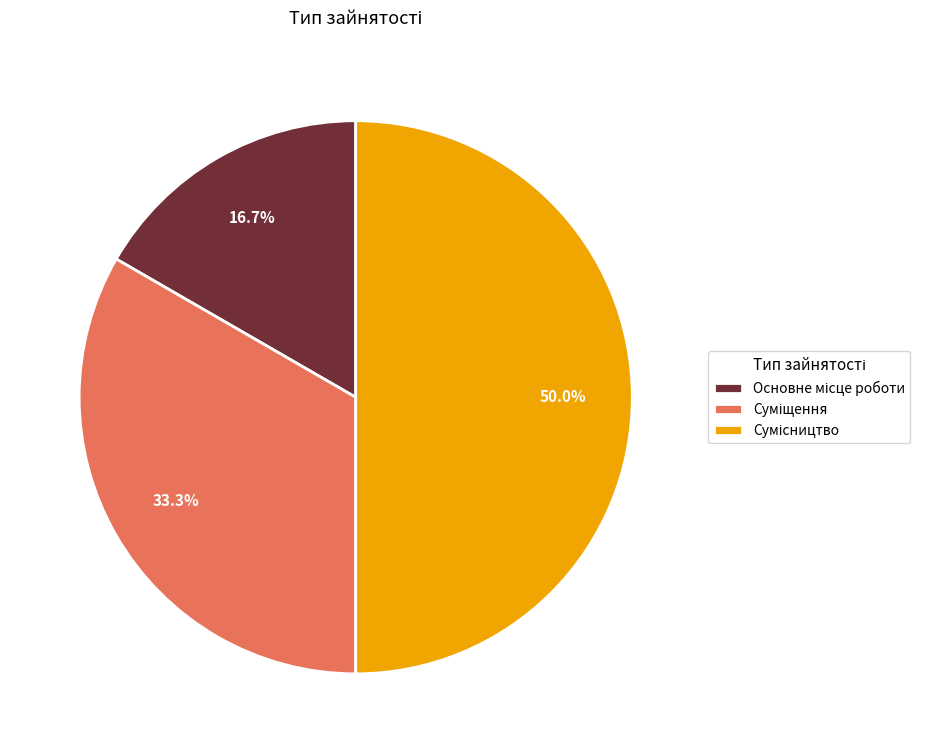

How many segments does this pie chart have?

3